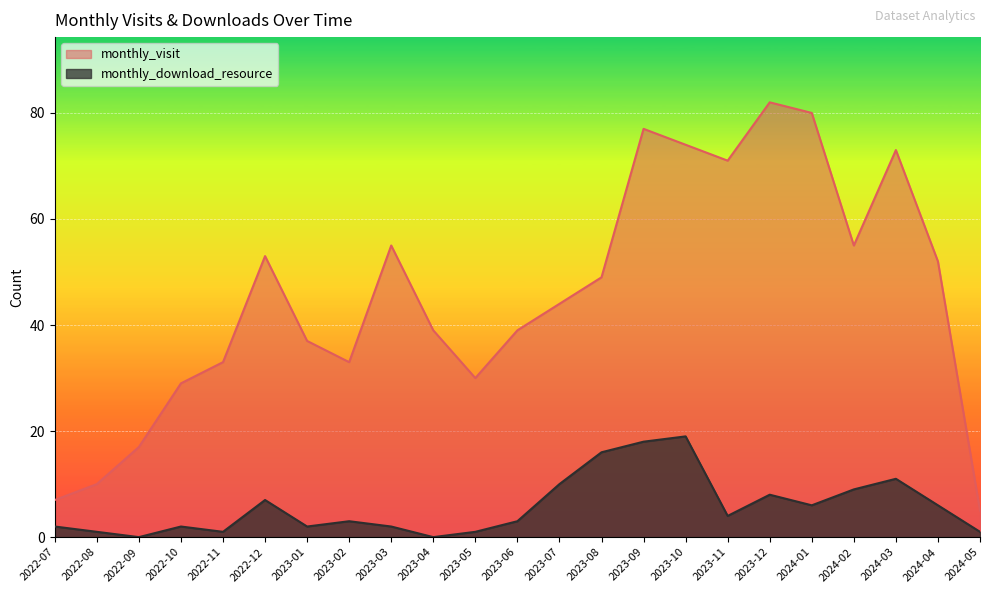

True or false: monthly_download_resource and monthly_visit cross at least once.

False